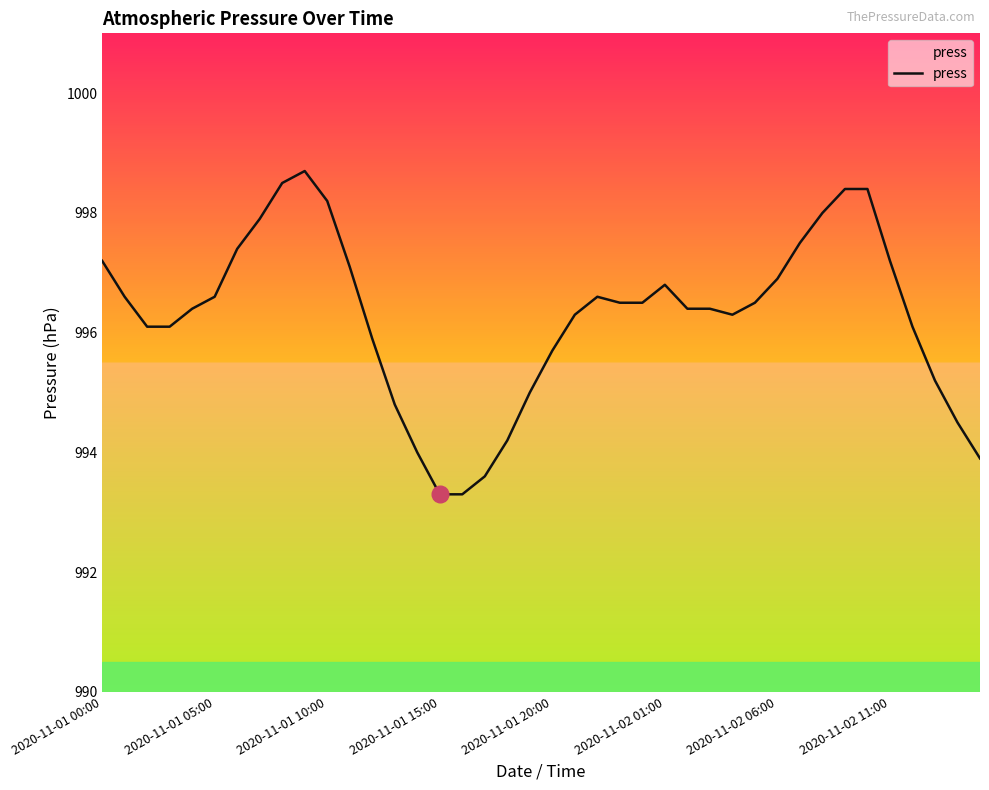

What is the difference between the maximum and minimum values?

5.4